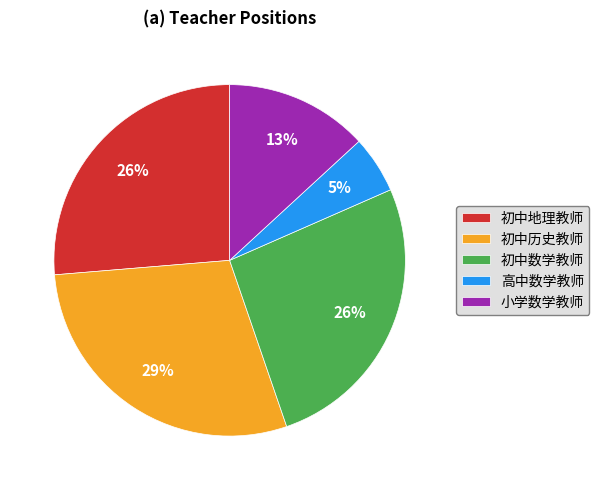

Count the number of slices in the pie.

5